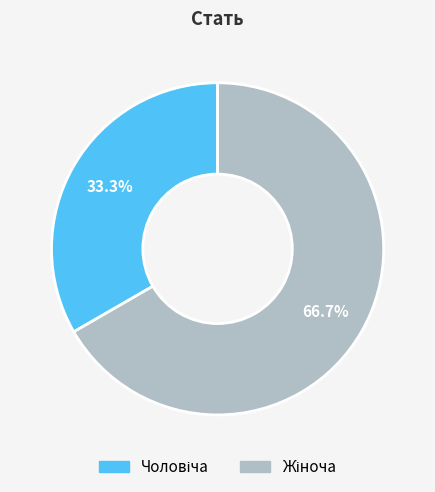

Is there any slice that represents more than half of the pie?

Yes